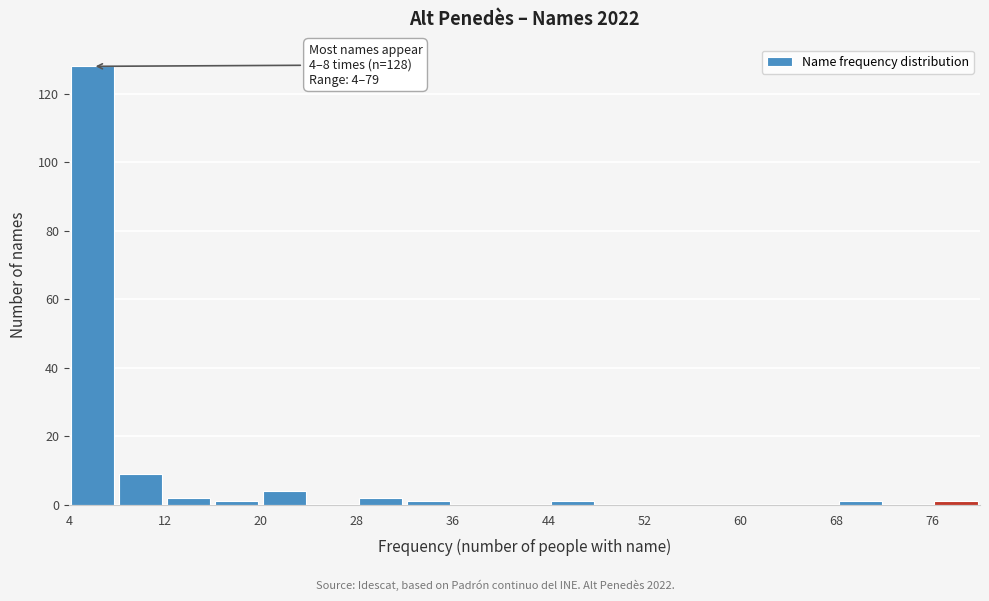

Which range on the x-axis has the tallest bar?

4 to 8